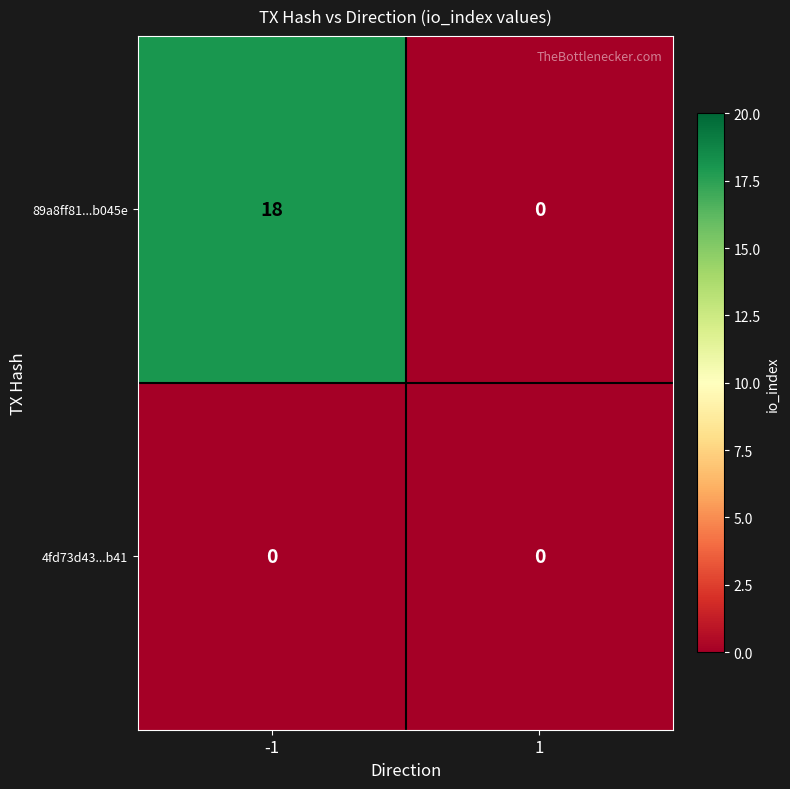

What is the difference between the maximum and minimum values in the 89a8ff81...b045e series?

18